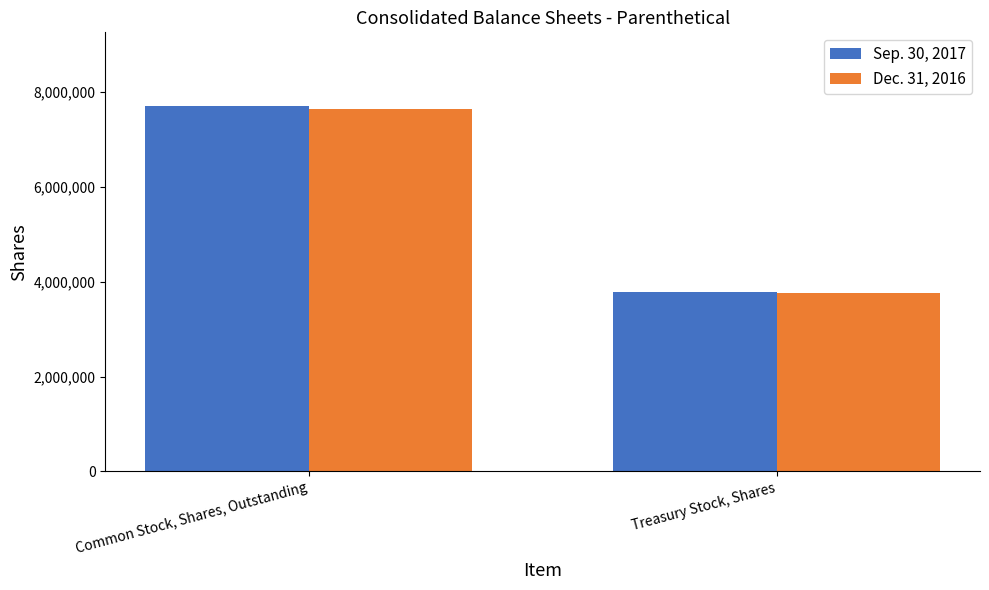

List the series in order of their peak value, highest first.

Sep. 30, 2017, Dec. 31, 2016